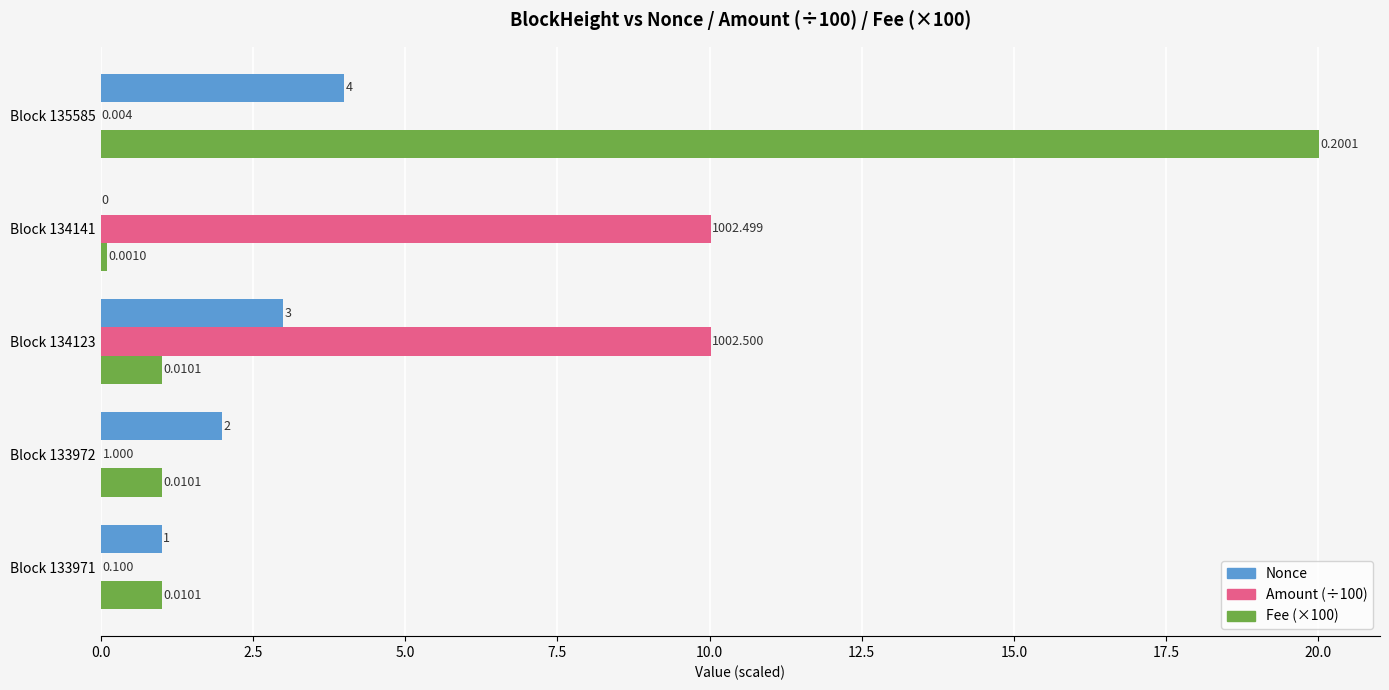

Is the value of Nonce at Block 134141 greater than the value of Amount (÷100) at Block 134141?

No